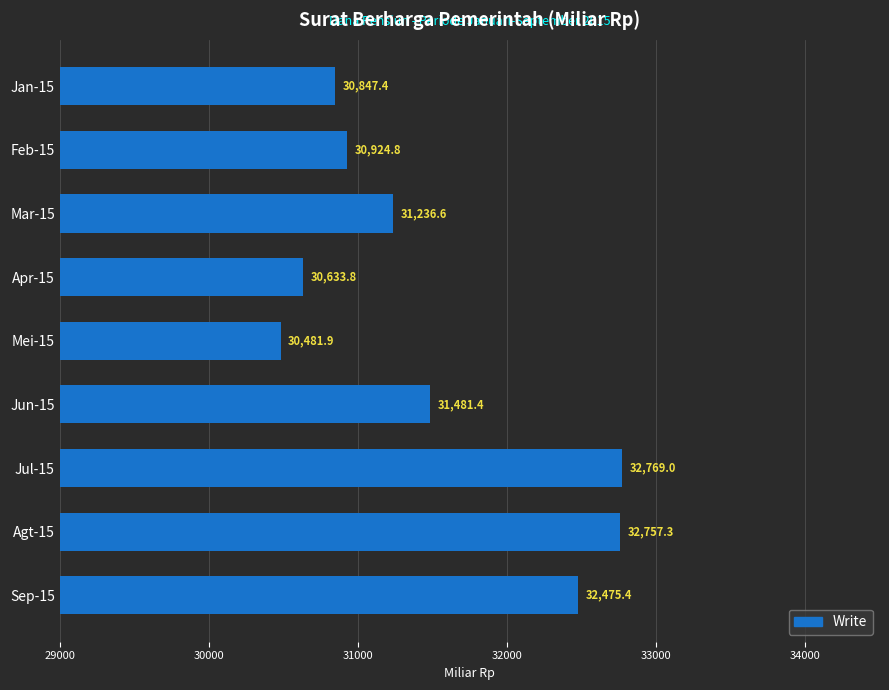

How many bars are there in total?

9